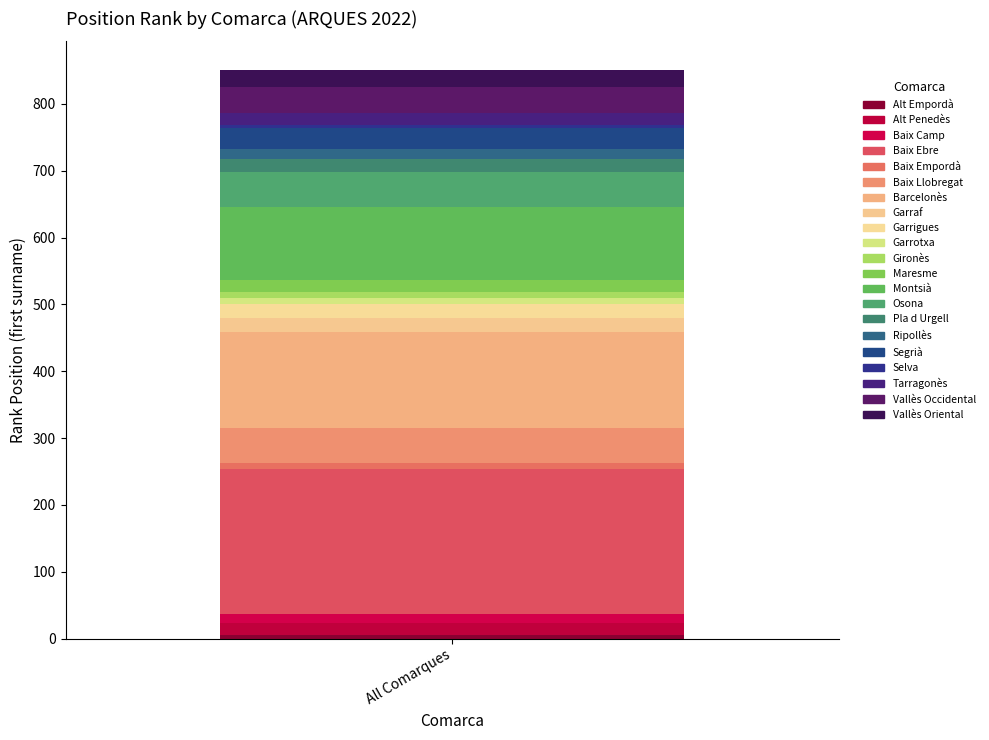

Does the chart contain any negative values?

No